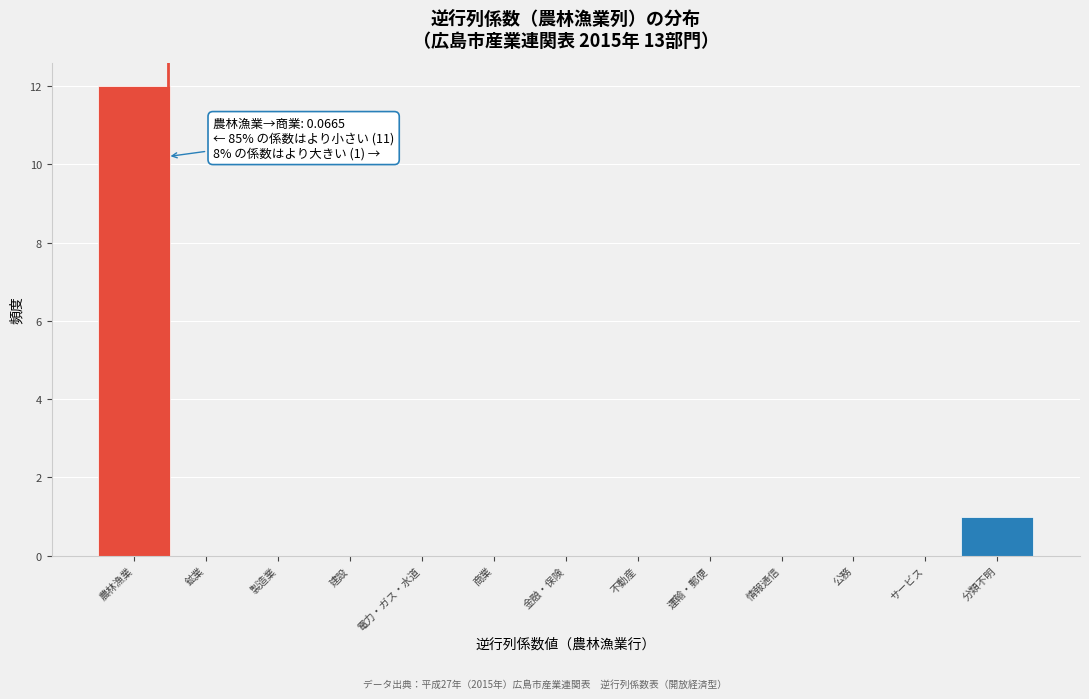

Reading left to right, extract all data points from this chart.

農林漁業=12	鉱業=0	製造業=0	建設=0	電力・ガス・水道=0	商業=0	金融・保険=0	不動産=0	運輸・郵便=0	情報通信=0	公務=0	サービス=0	分類不明=1